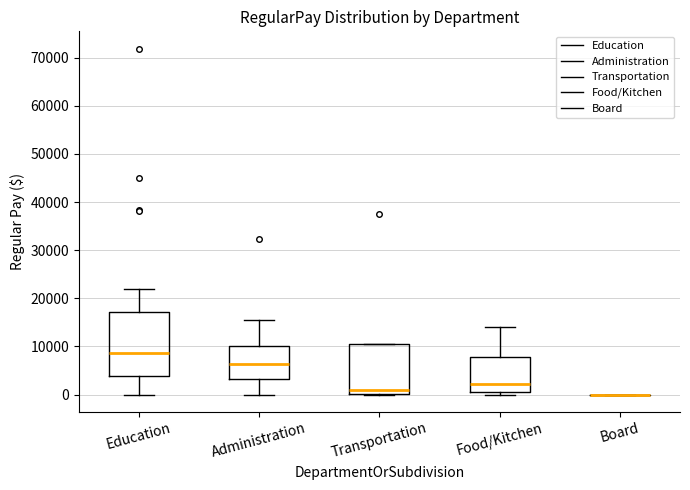

Which box is the tallest, from its lower edge to its upper edge?

Education